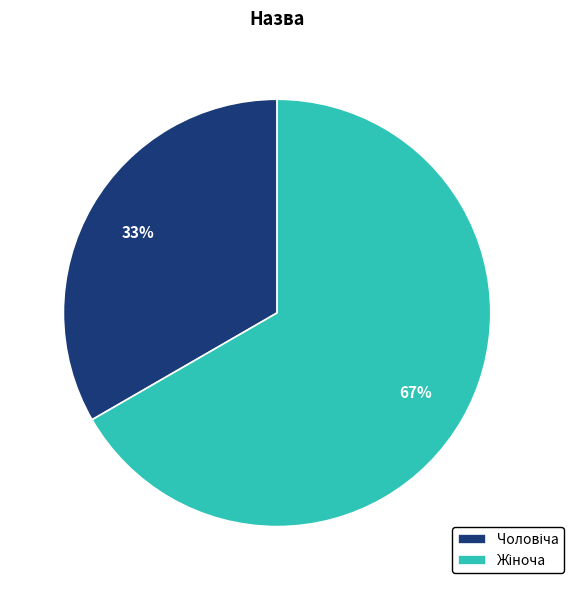

Is there any slice that represents more than half of the pie?

Yes